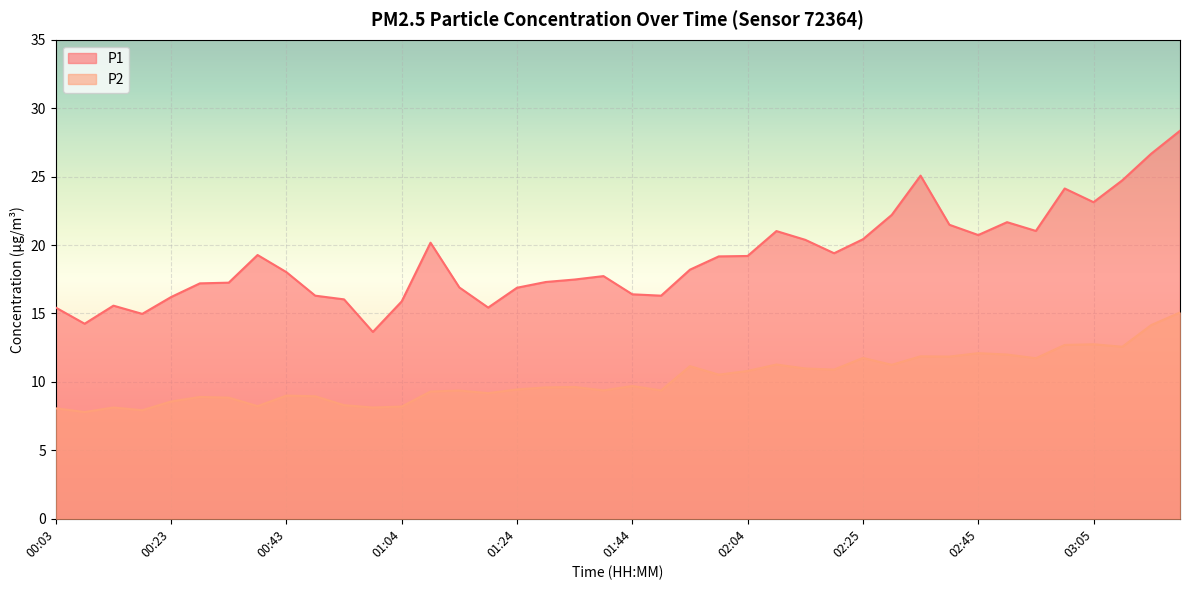

At which category does P1 reach its first local peak?

00:13